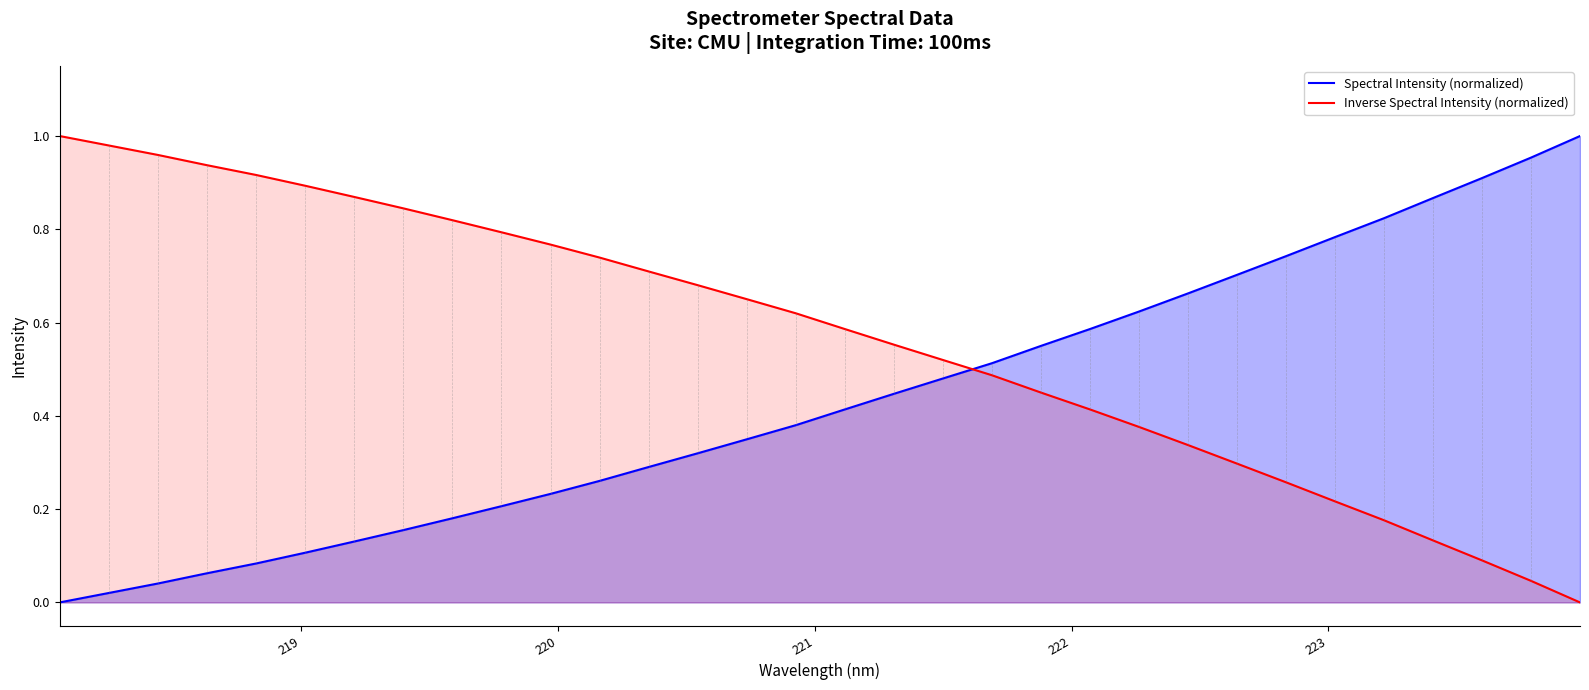

How many intersections are there between Inverse Spectral Intensity (normalized) and Spectral Intensity (normalized)?

1